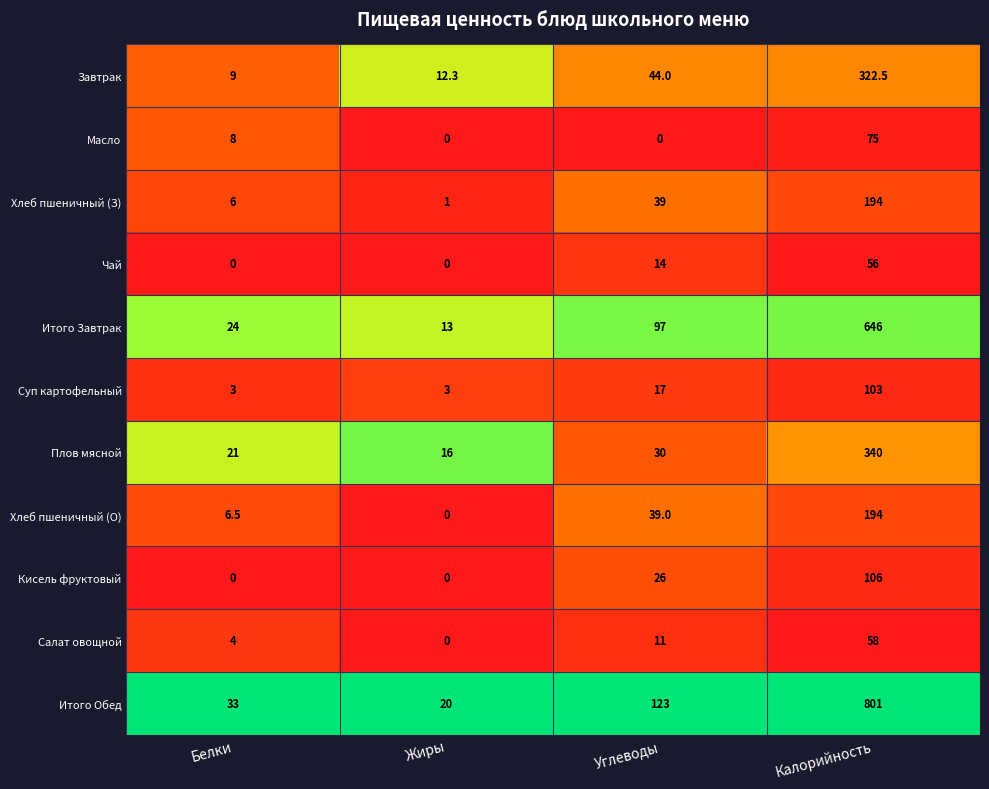

Which series has the largest range (max minus min)?

Итого Обед